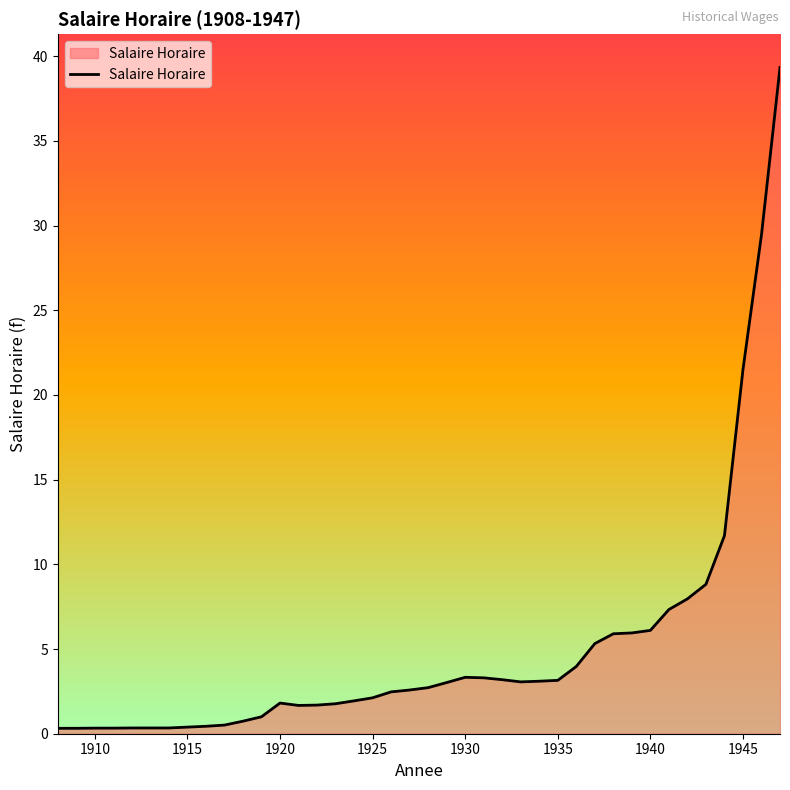

Does the chart display data point markers on the line(s)?

No